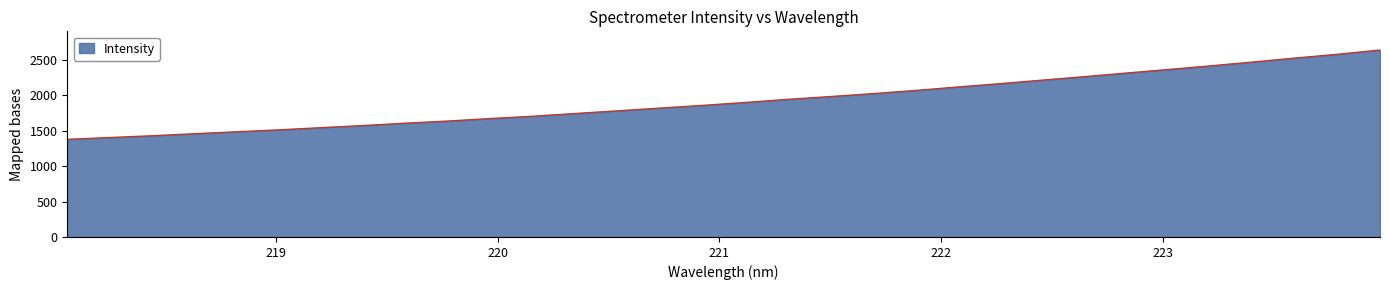

What is the difference between the maximum and minimum values?

1261.4